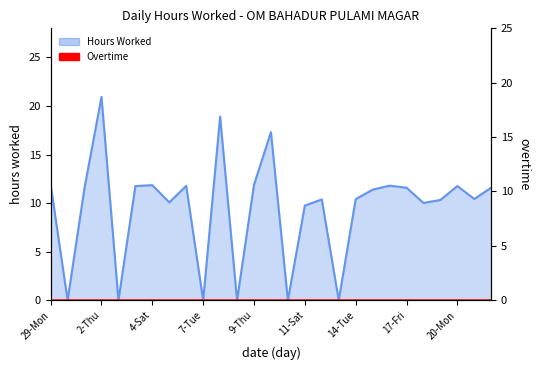

Where is the first local maximum?

2-Thu